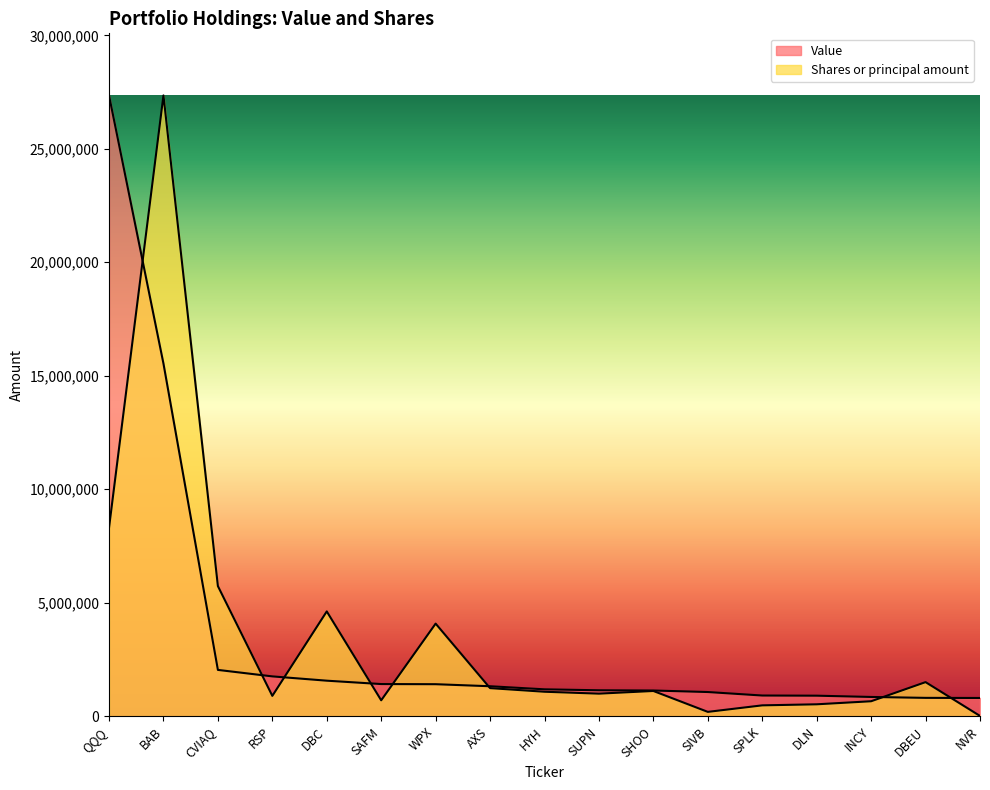

What is the difference between the second highest and minimum values in the Shares or principal amount series?

8290765.4